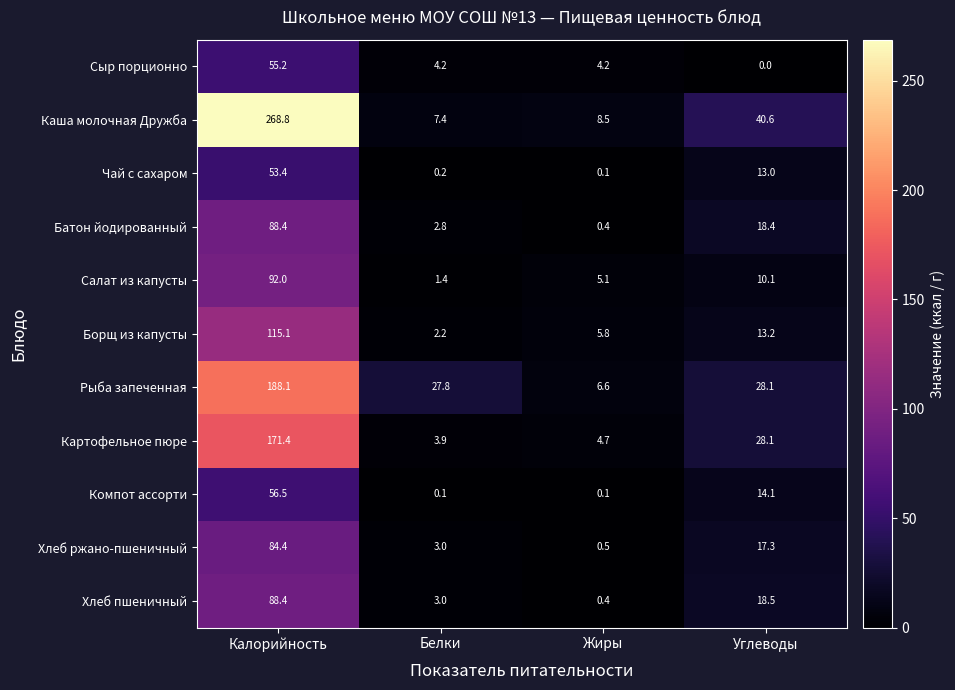

Read the Борщ из капусты value at Жиры.

5.8